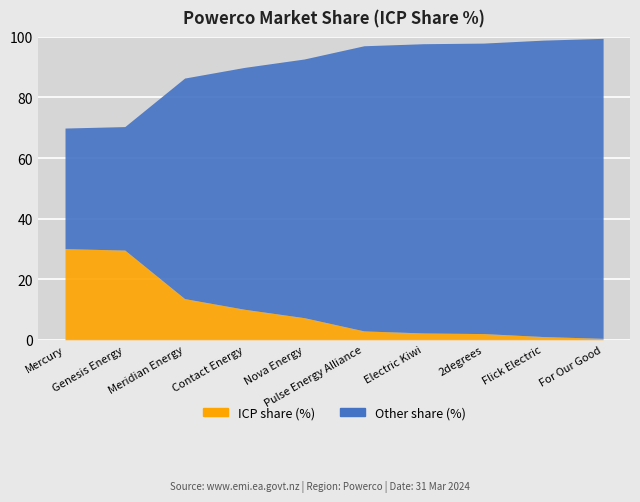

True or false: the data has more than 2 interior local peaks.

False